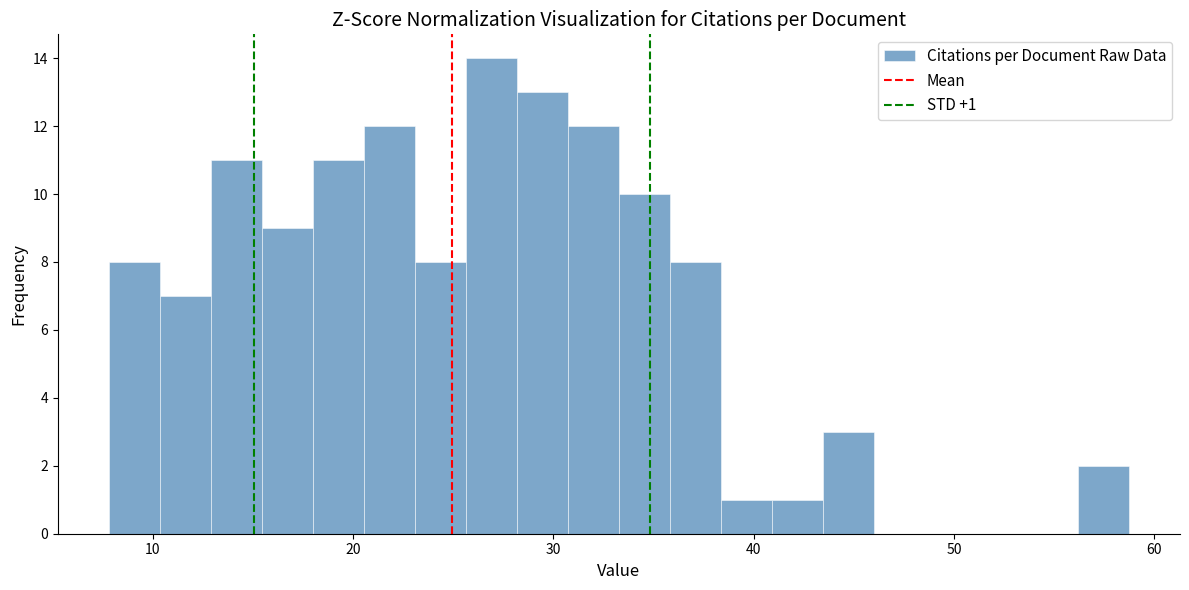

Read against the x-axis, roughly where is the centre of the tallest bar?

27